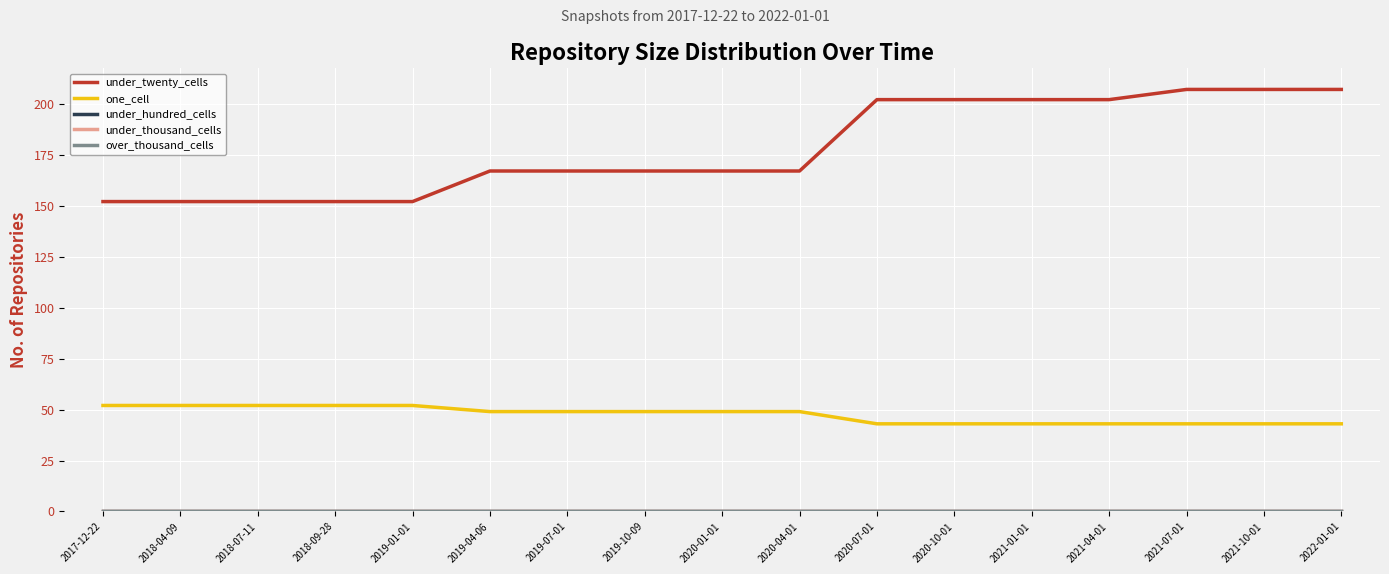

Does the chart display data point markers on the line(s)?

No